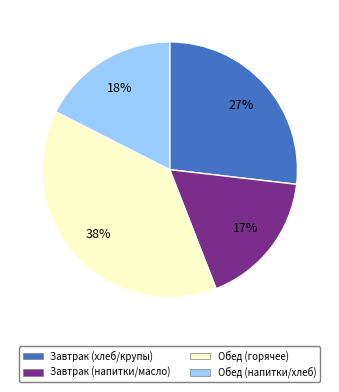

Is there any slice that represents more than half of the pie?

No